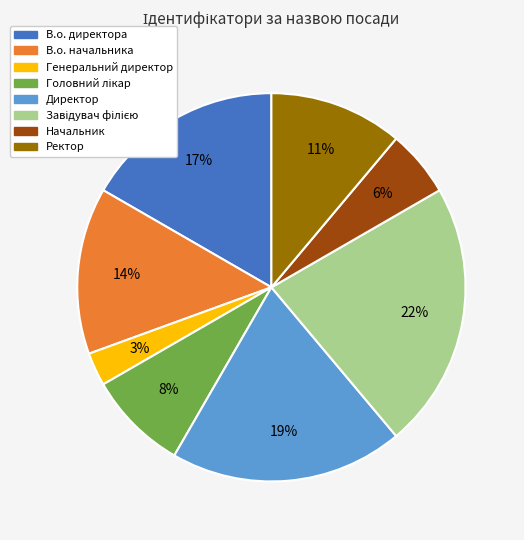

What is the smallest slice in the pie chart?

Генеральний директор